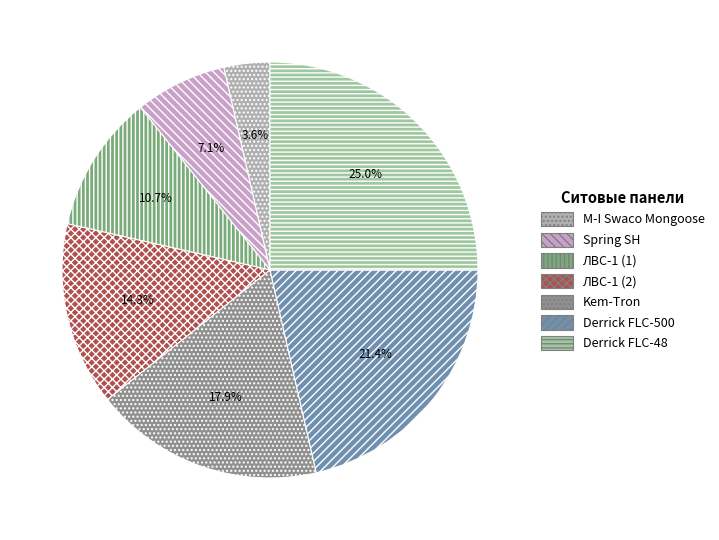

Which slice is the largest?

Derrick FLC-48